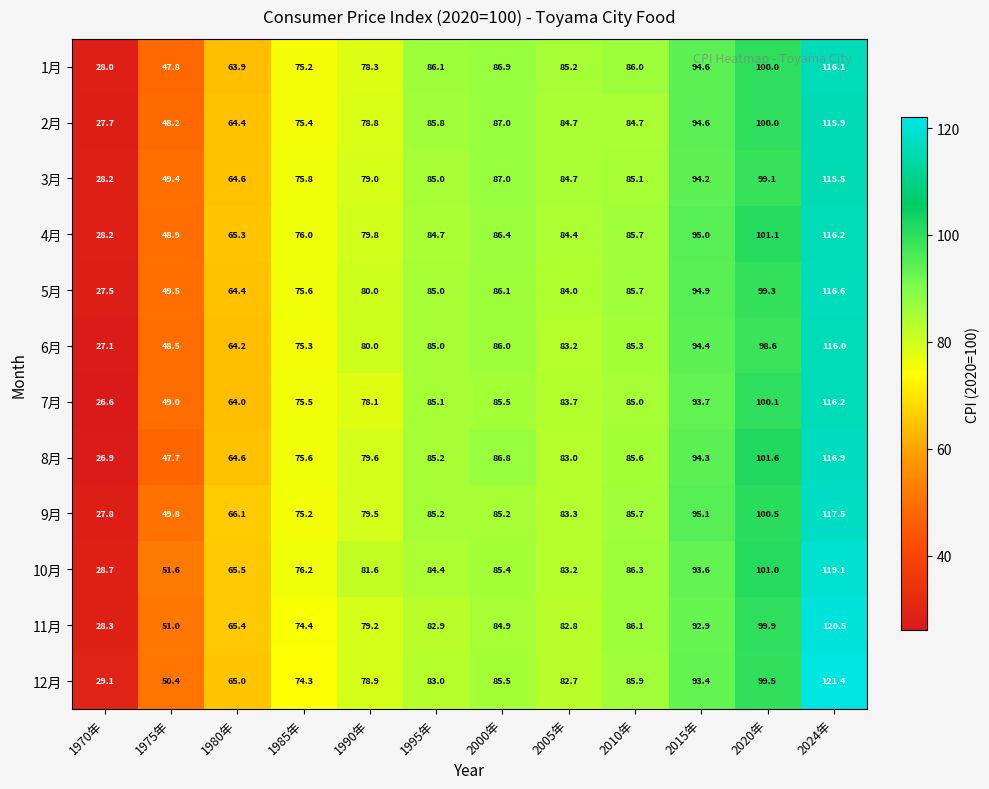

The value of 6月 at 1975年 is 67.7. True or false?

False